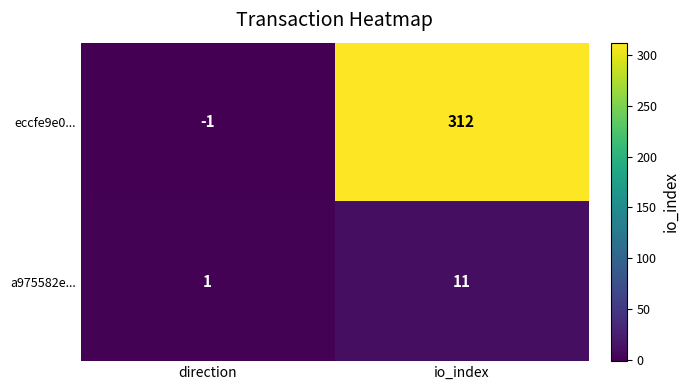

How many values in eccfe9e0... are above zero?

1